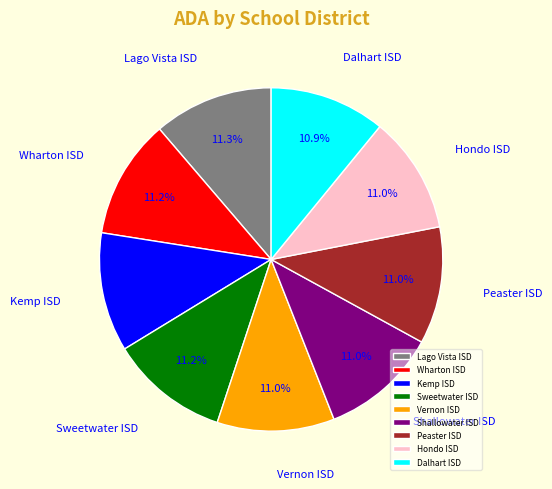

Is there a majority slice in this chart?

No